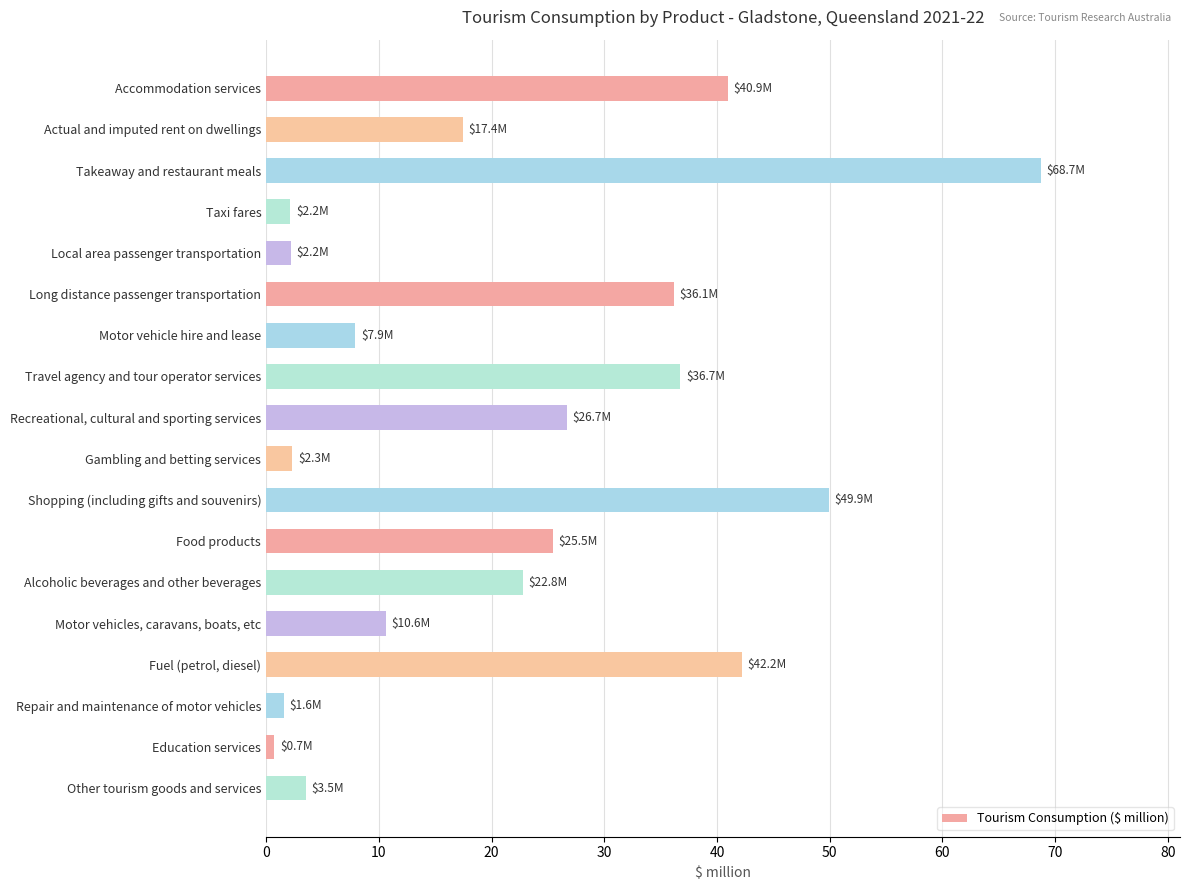

True or false: the data shows 42.3 at Takeaway and restaurant meals.

False